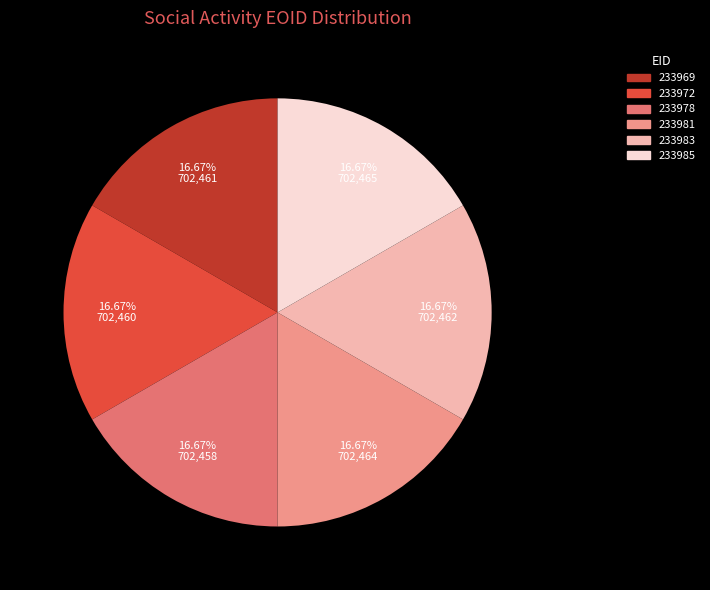

Combined, what portion of the pie is 233985 and 233981?

33.3%